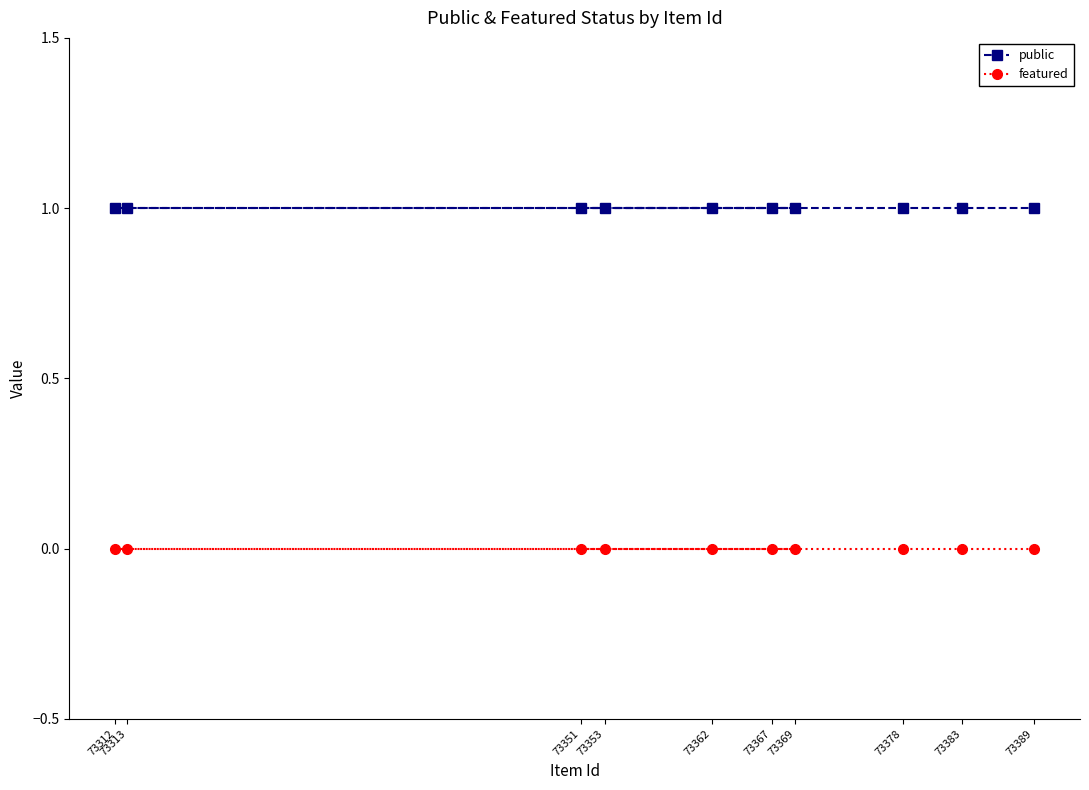

True or false: public has a value of 1 at 73369.

True